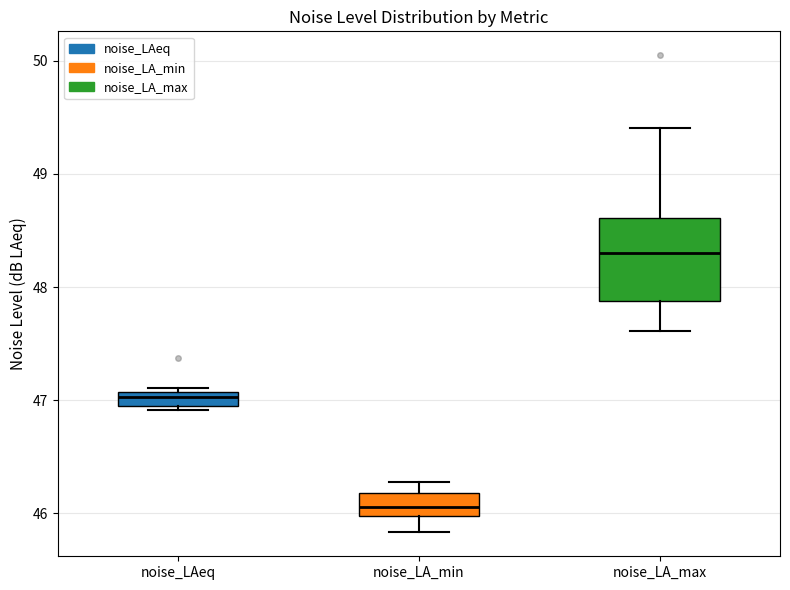

Where is the upper edge of the box for noise_LAeq on the y-axis? The values are not printed on the chart, so give them approximately, as read against the axis.

47.1